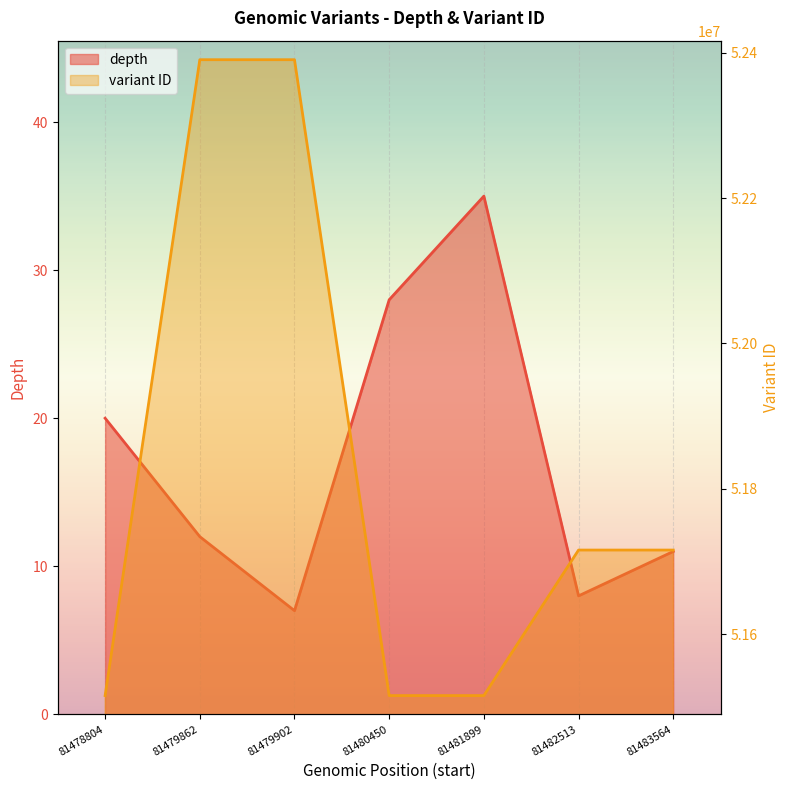

Which label corresponds to the smallest value in the chart?

81479902